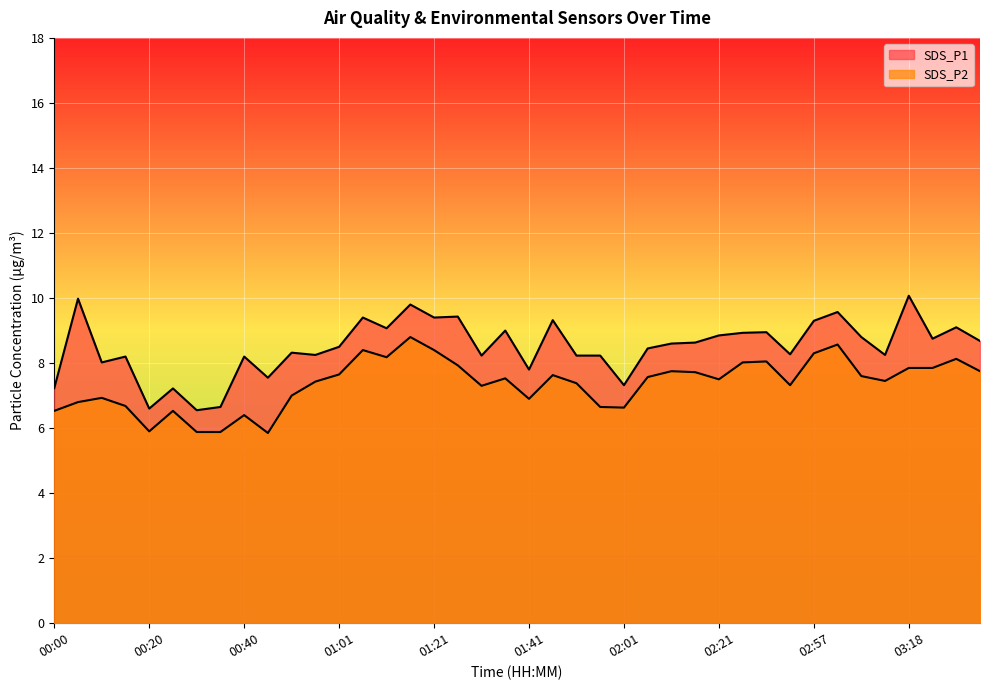

Is it true that SDS_P2 equals 9.8 at 01:51?

False